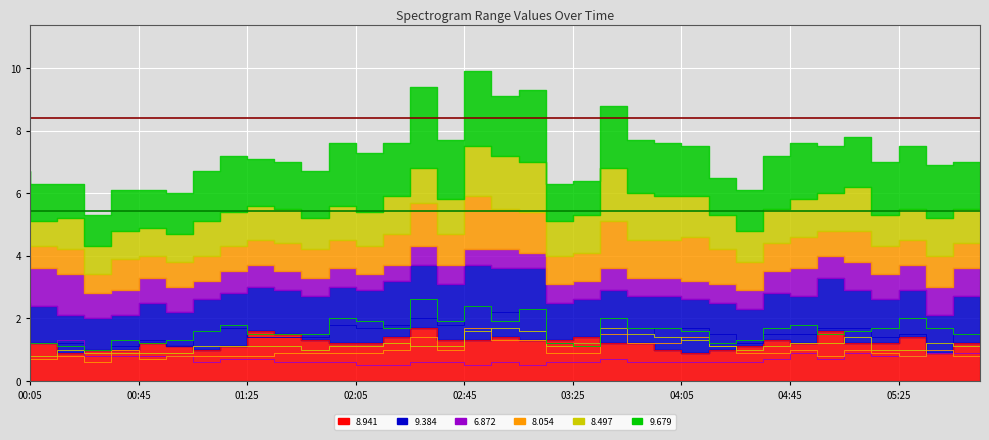

How many values in the 9.384 series exceed 1?

35